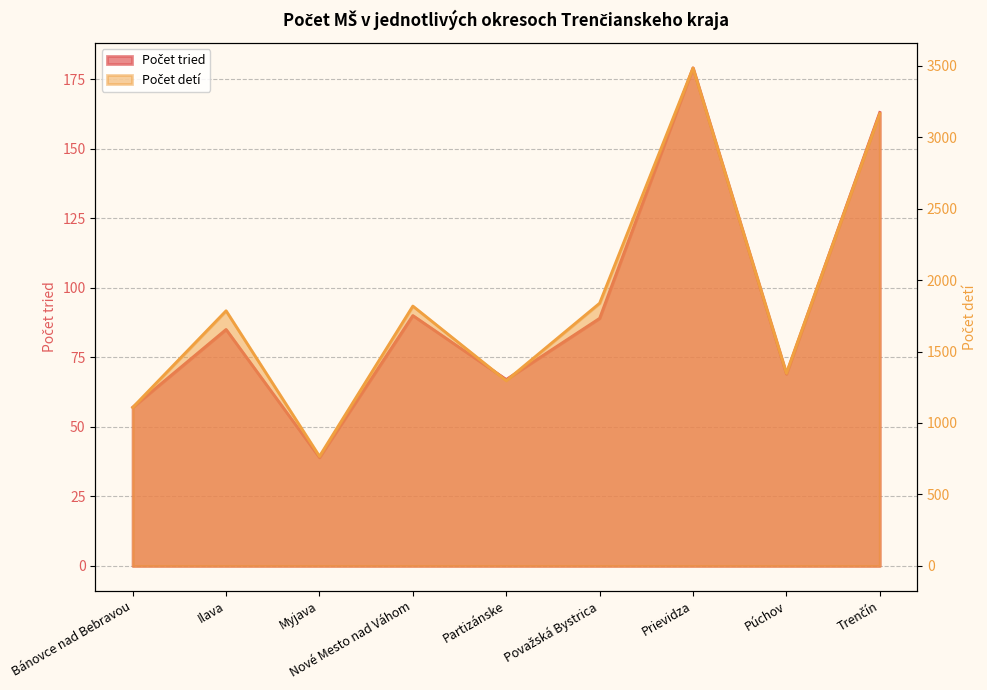

What is the difference between the Počet tried values at Nové Mesto nad Váhom and Púchov?

21